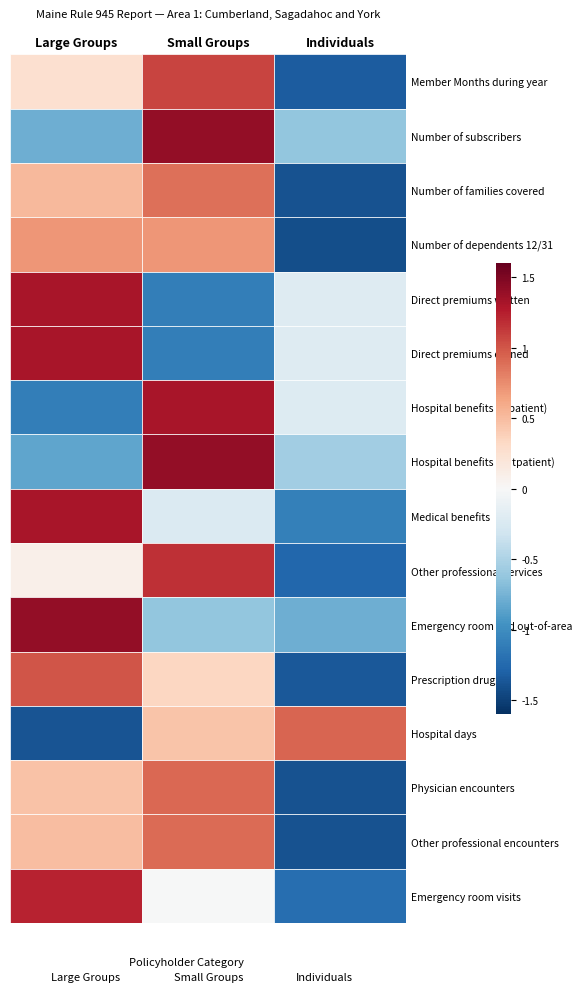

What are all the series names shown in the legend?

Large Groups, Small Groups, Individuals